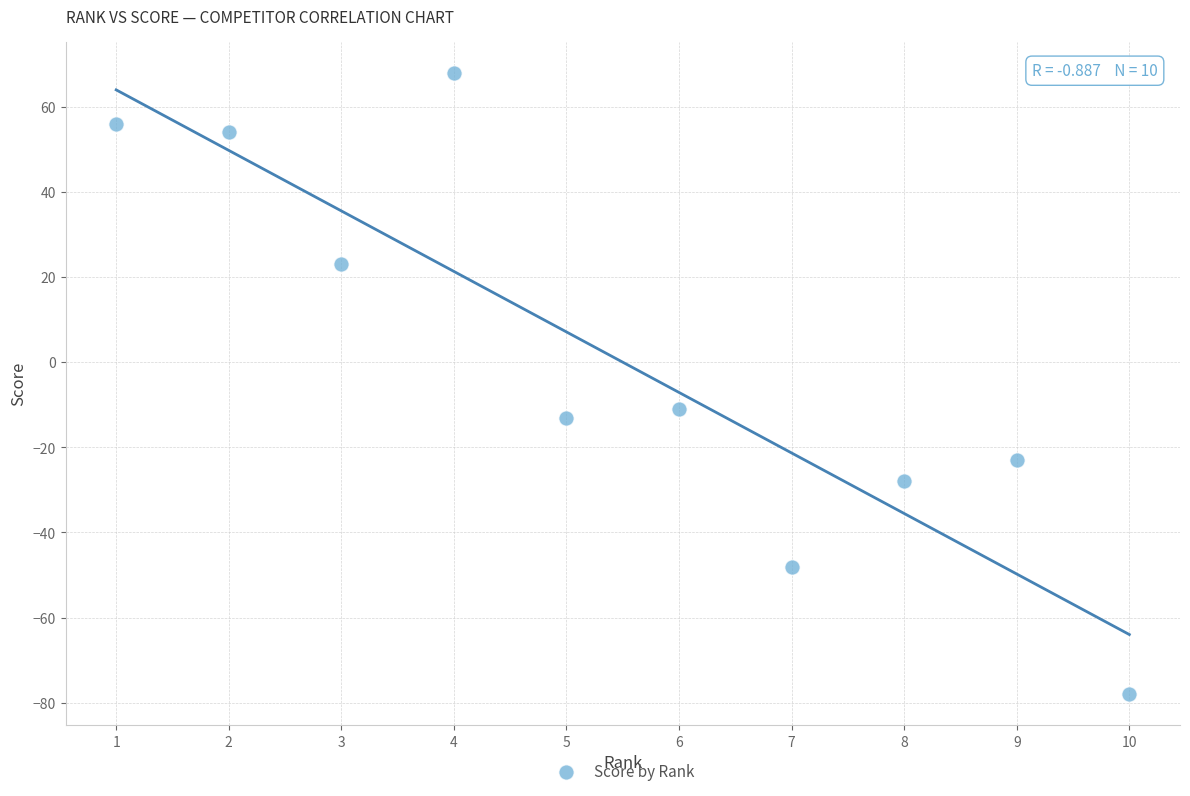

What Y value in the scatter plot is closest to -5?

-11